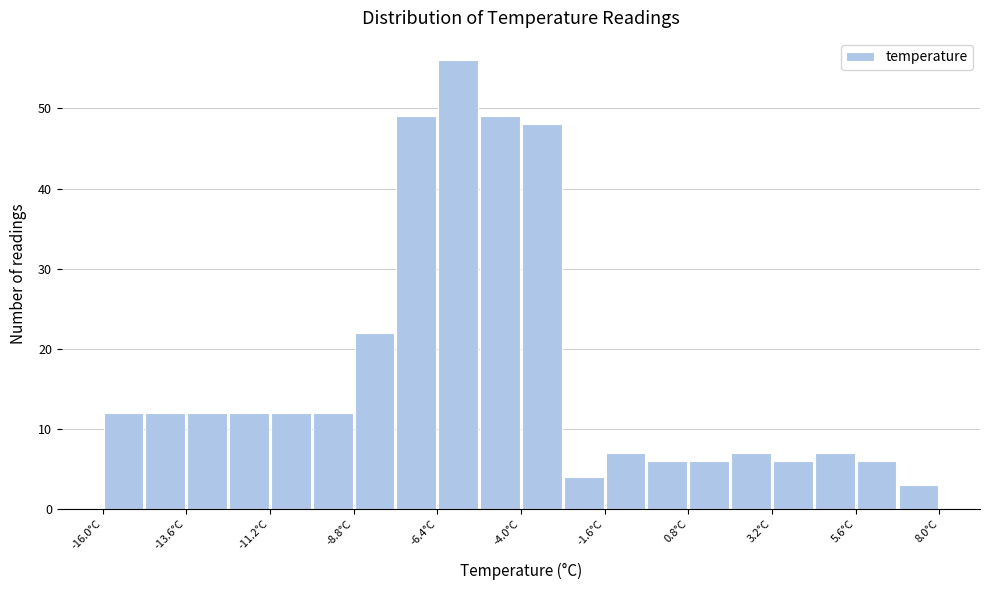

Read against the x-axis, roughly where is the centre of the tallest bar?

-6.0